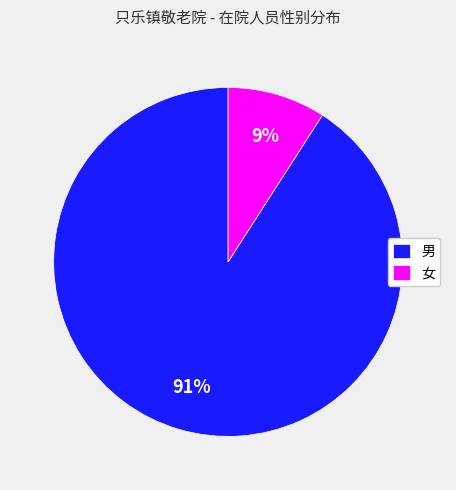

What is the smallest slice in the pie chart?

女